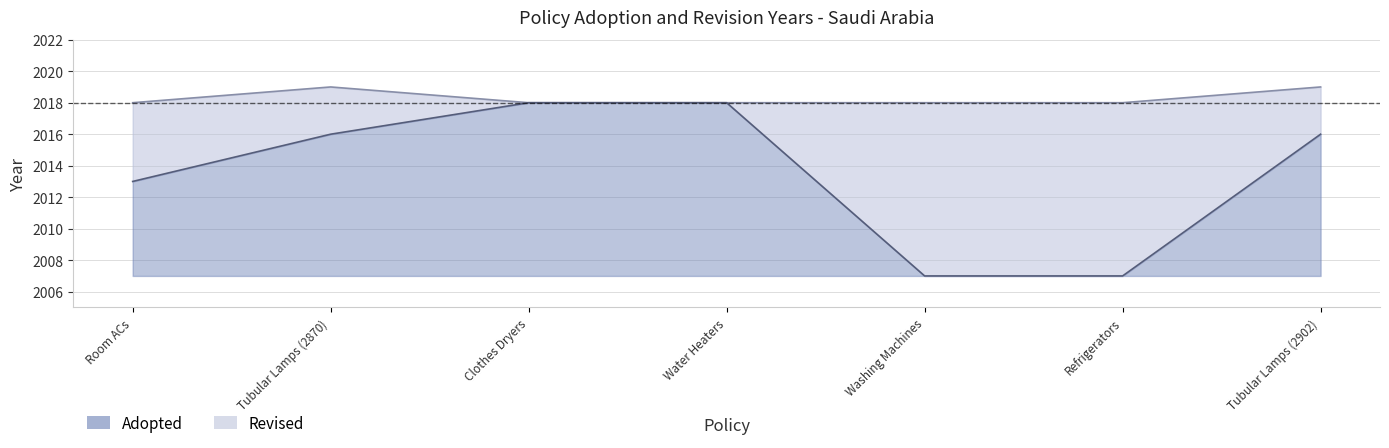

At which label does Adopted first exceed 2016?

Clothes Dryers